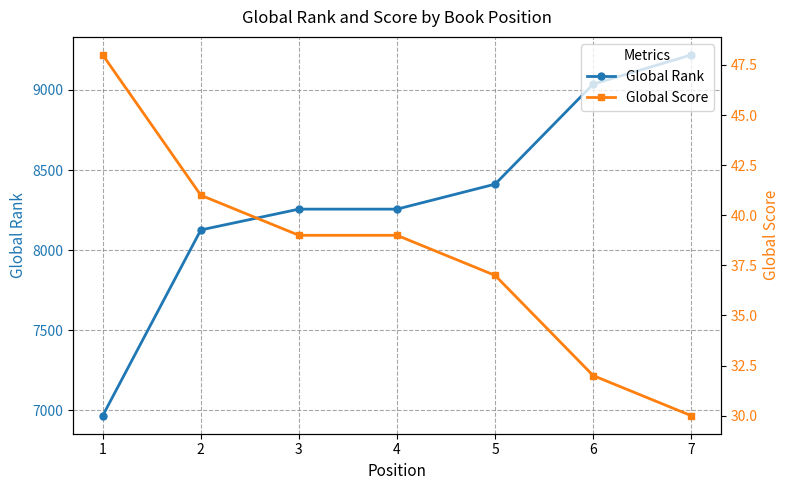

List the labels in order of Global Score value, smallest first.

7, 6, 5, 3, 4, 2, 1